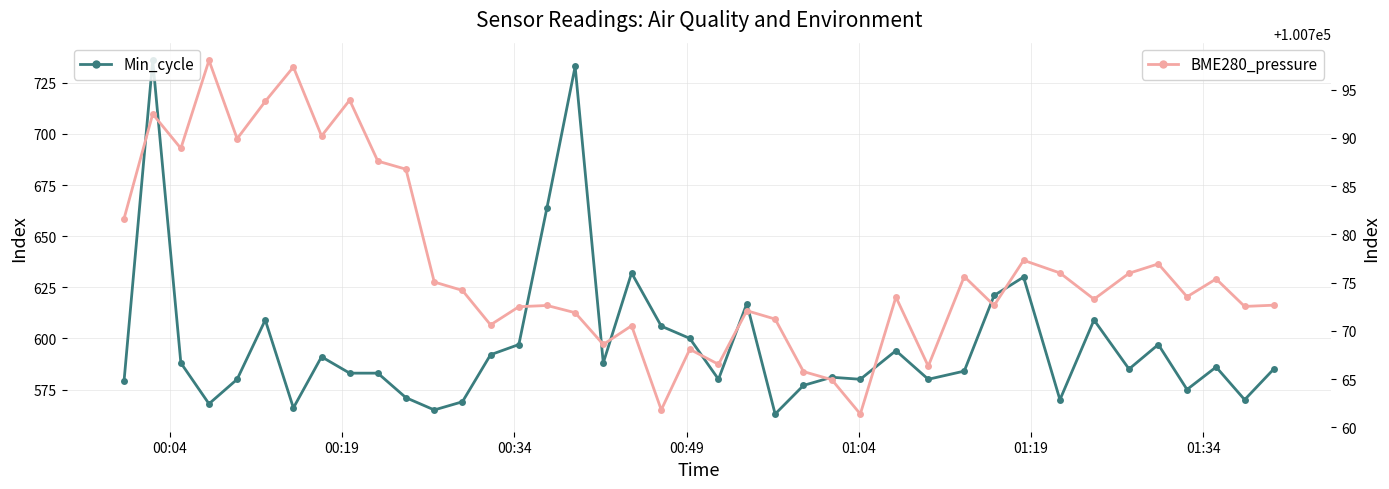

Which series has the largest range (max minus min)?

Min_cycle